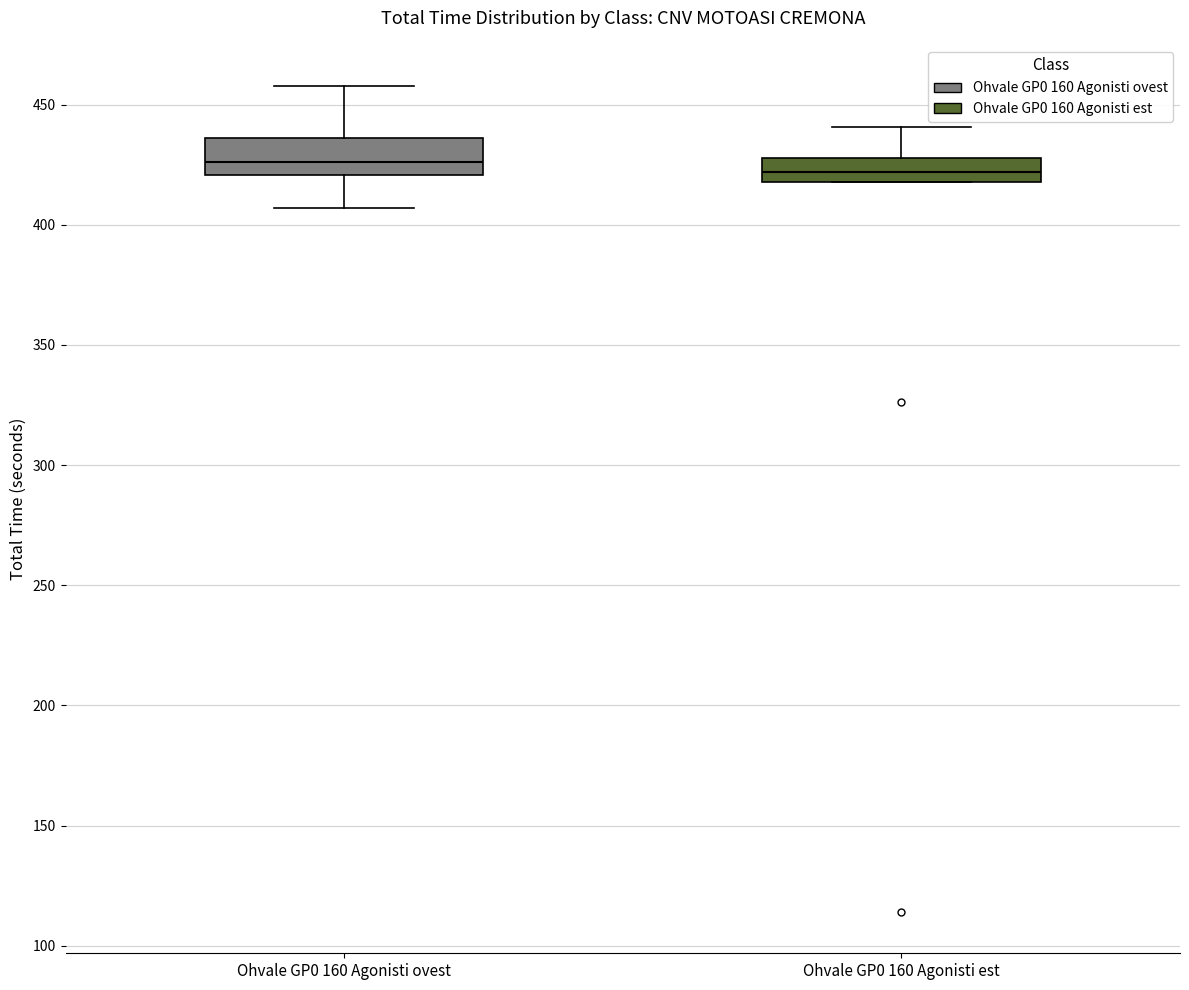

Comparing the boxes themselves (not the whiskers), which one is the tallest?

Ohvale GP0 160 Agonisti ovest